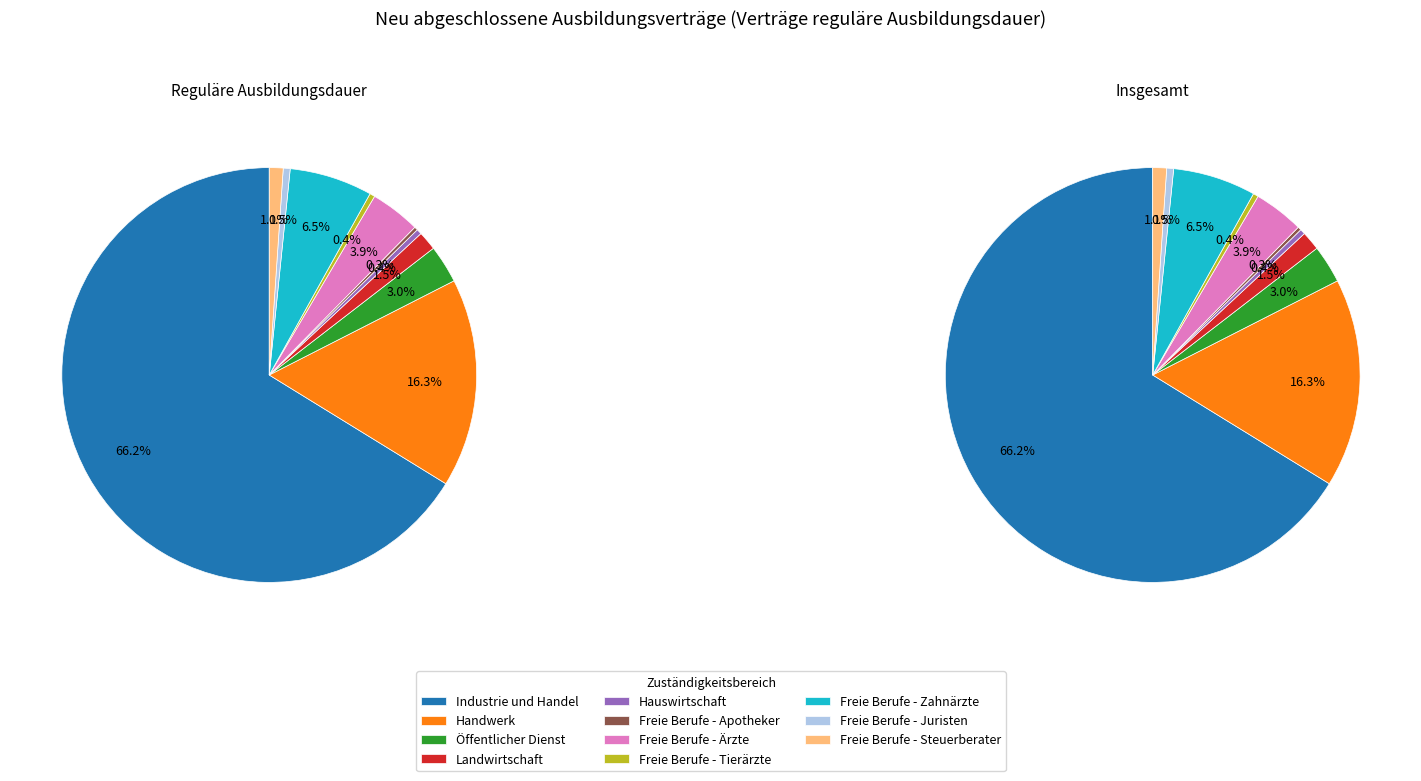

What percentage do Freie Berufe - Ärzte and Freie Berufe - Tierärzte together represent?

4.3%